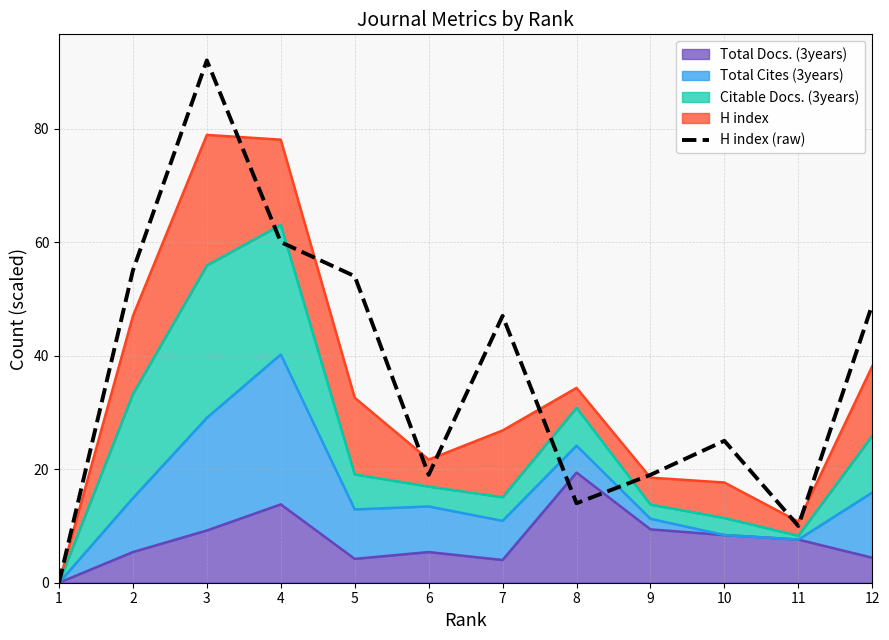

What is the greatest value displayed?

92